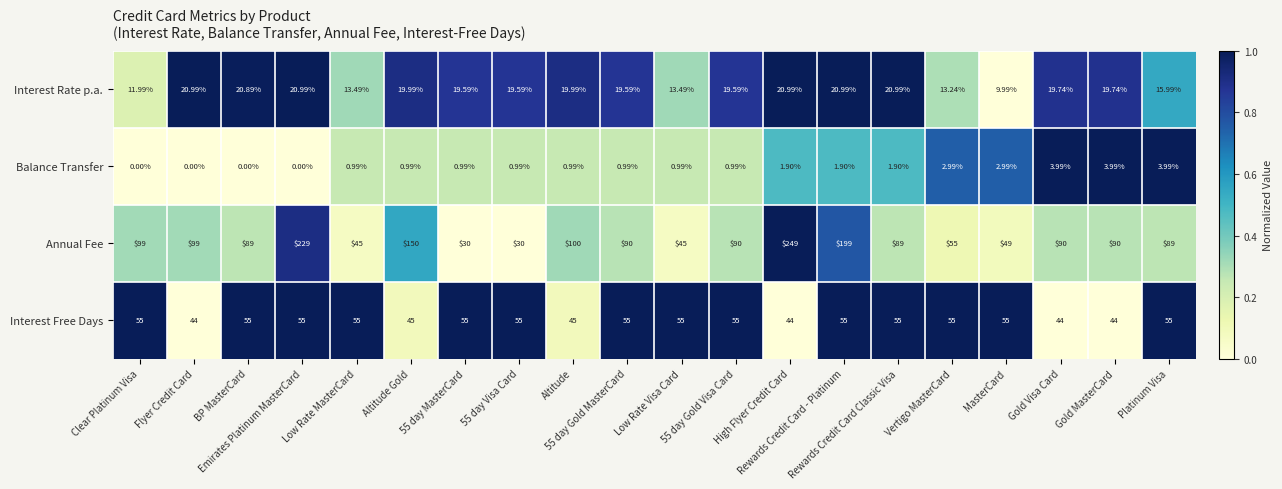

Between 55 day MasterCard and Gold MasterCard, which series saw the biggest shift?

Annual Fee